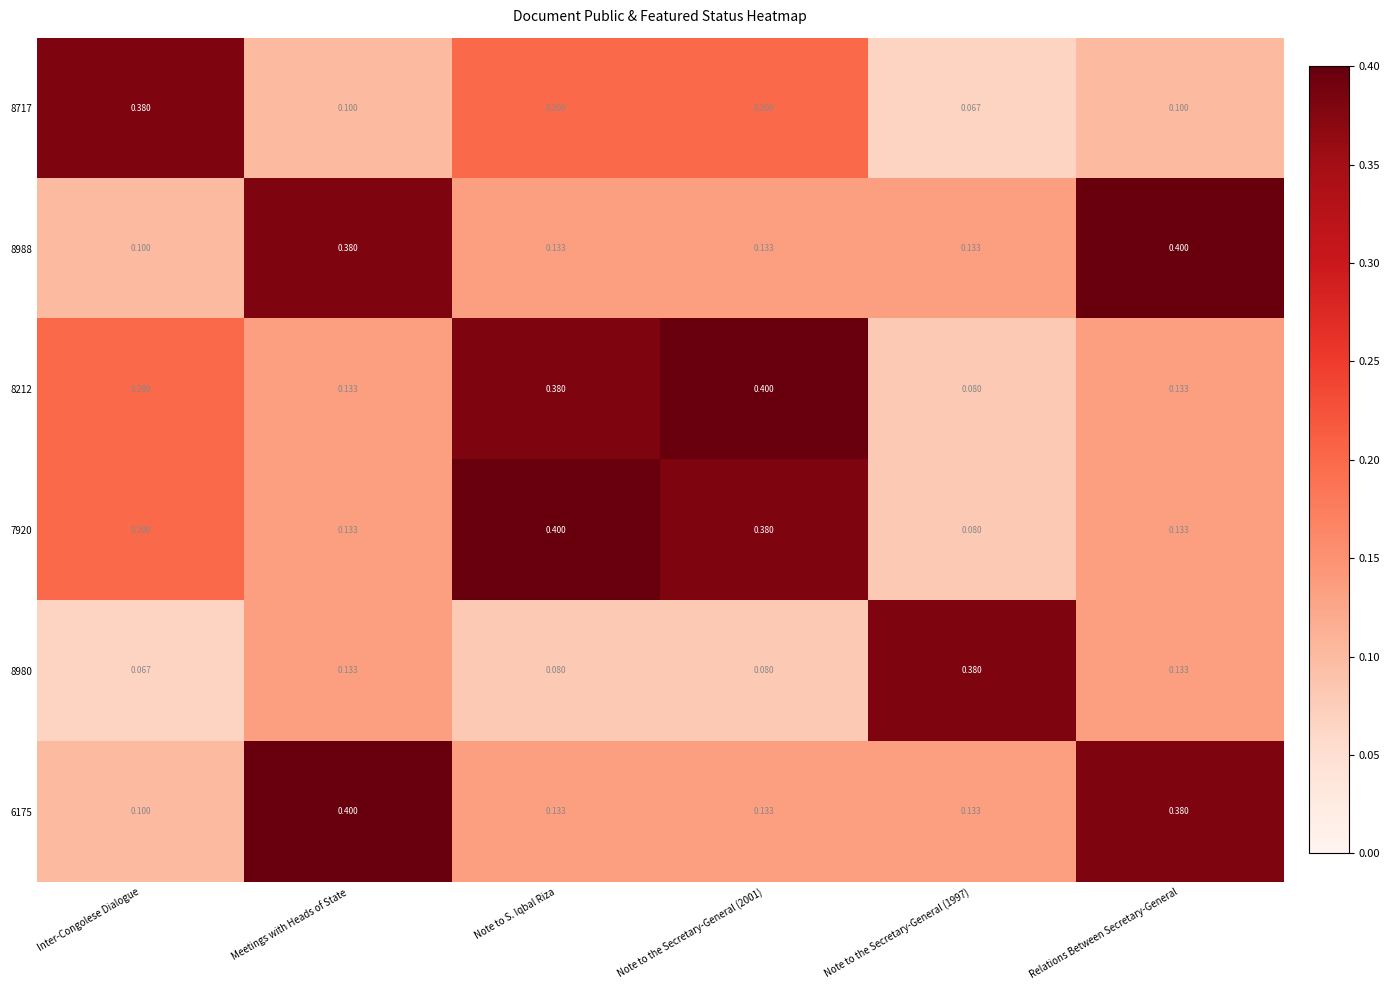

At which label does 8980 reach its minimum?

Inter-Congolese Dialogue